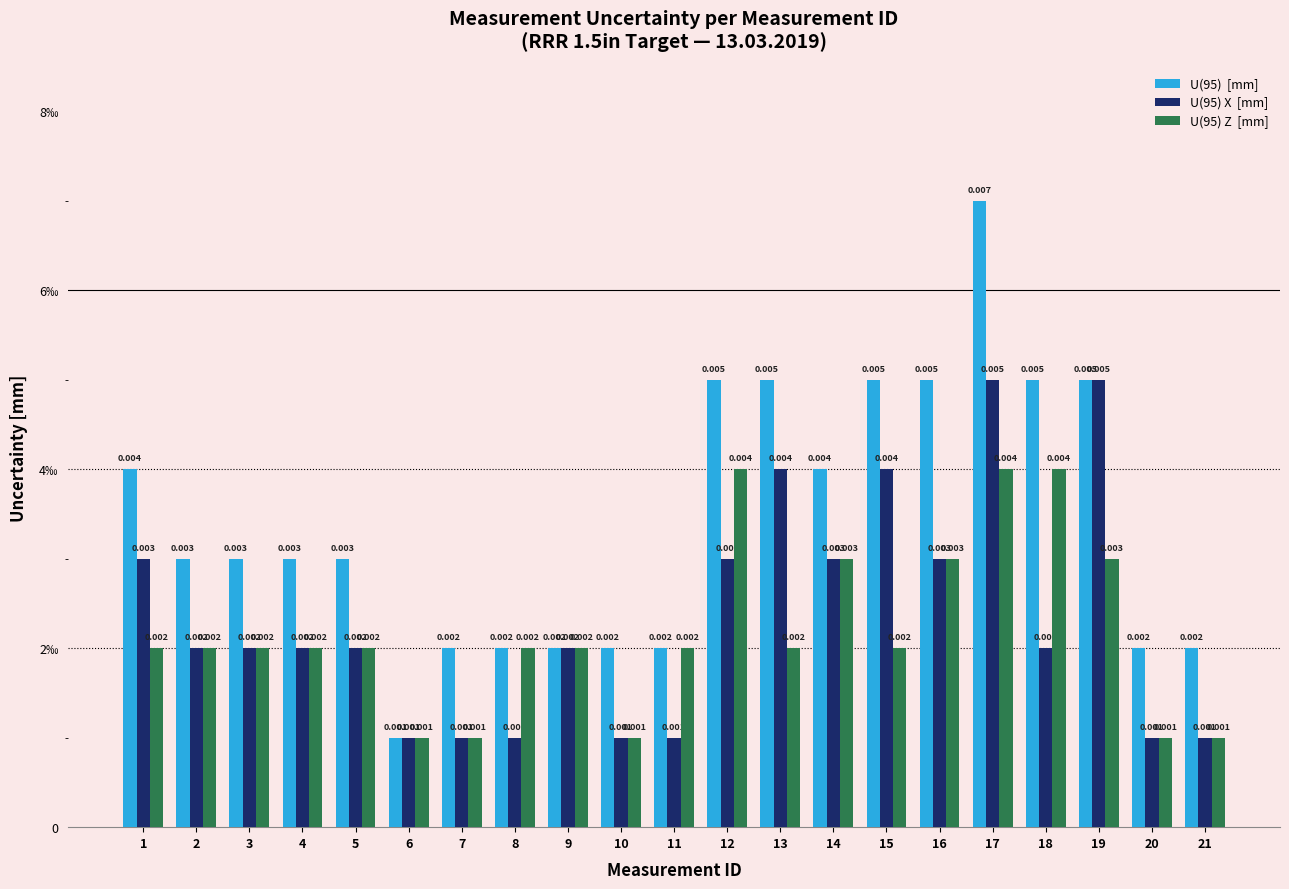

Which category has the highest value across all series?

17